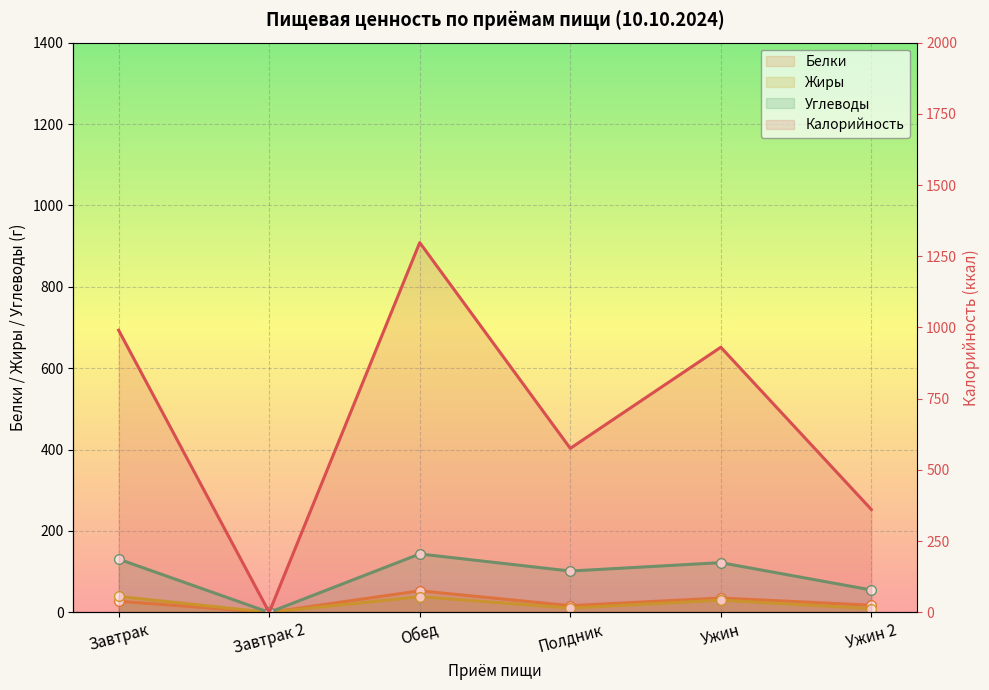

Where is the first local maximum for Калорийность?

Обед